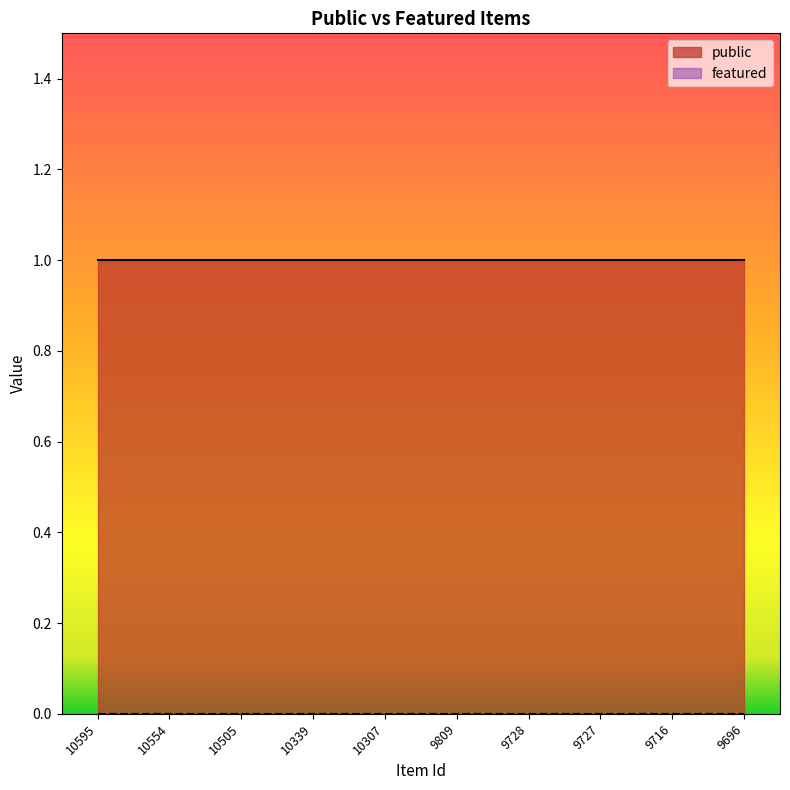

How many data points does each series have?

10